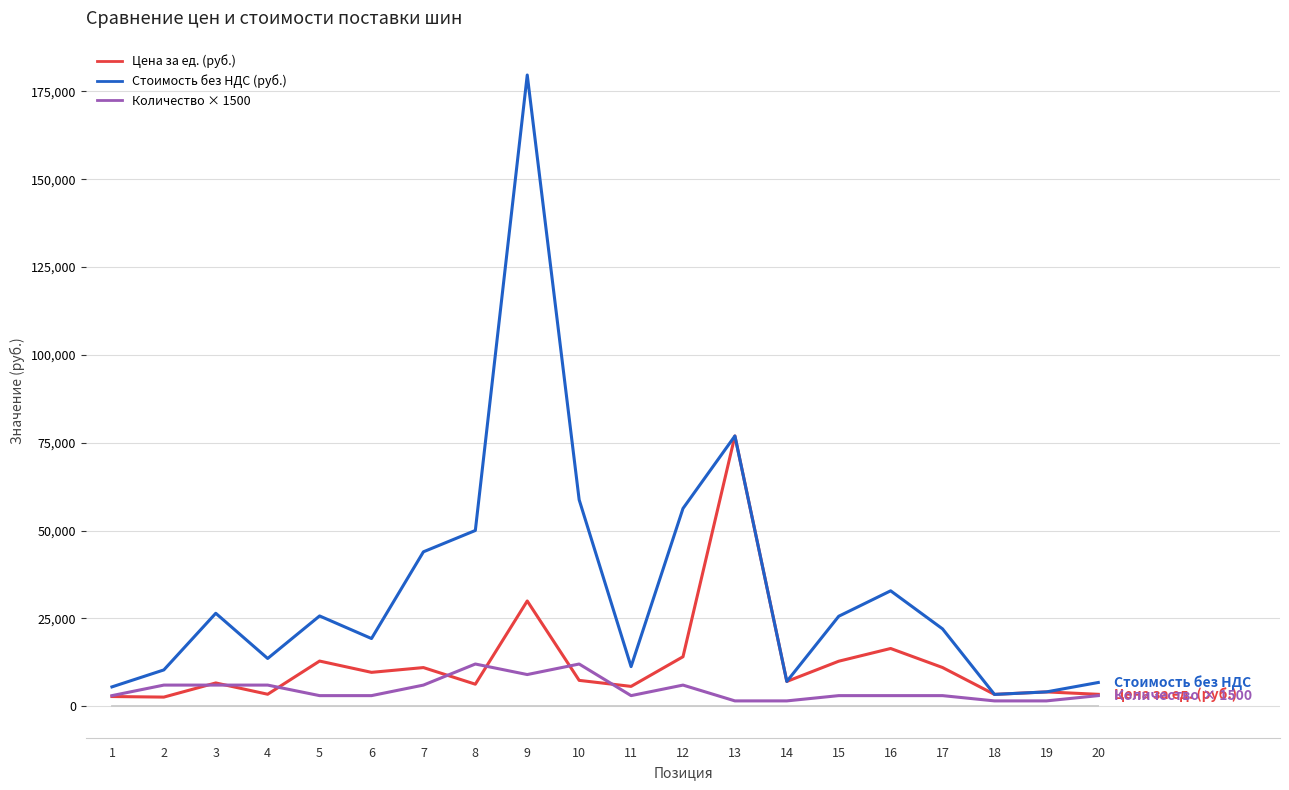

Which has a higher value, 18 or 9?

9